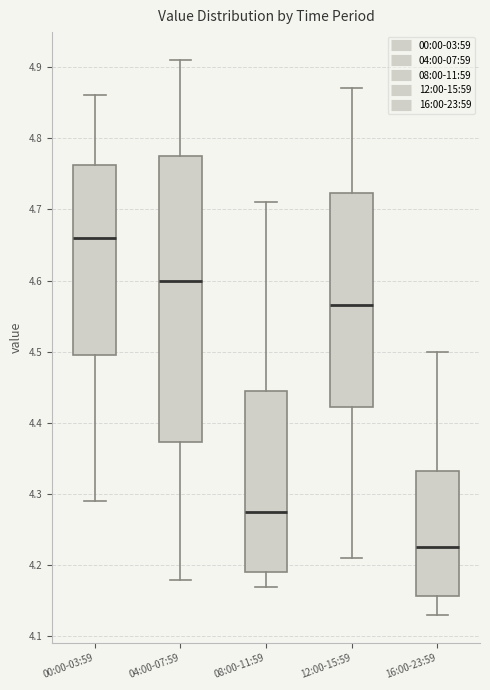

Reading left to right, transcribe this box plot: for each box, give where its median line is, the range the box spans, and where its two whiskers end, as read against the y-axis. The values are not printed on the chart, so give them approximately, as read against the axis.

00:00-03:59: median 4.66, box 4.50 to 4.76, whiskers 4.29 to 4.86
04:00-07:59: median 4.60, box 4.37 to 4.78, whiskers 4.18 to 4.91
08:00-11:59: median 4.28, box 4.19 to 4.45, whiskers 4.17 to 4.71
12:00-15:59: median 4.57, box 4.42 to 4.72, whiskers 4.21 to 4.87
16:00-23:59: median 4.23, box 4.16 to 4.33, whiskers 4.13 to 4.50